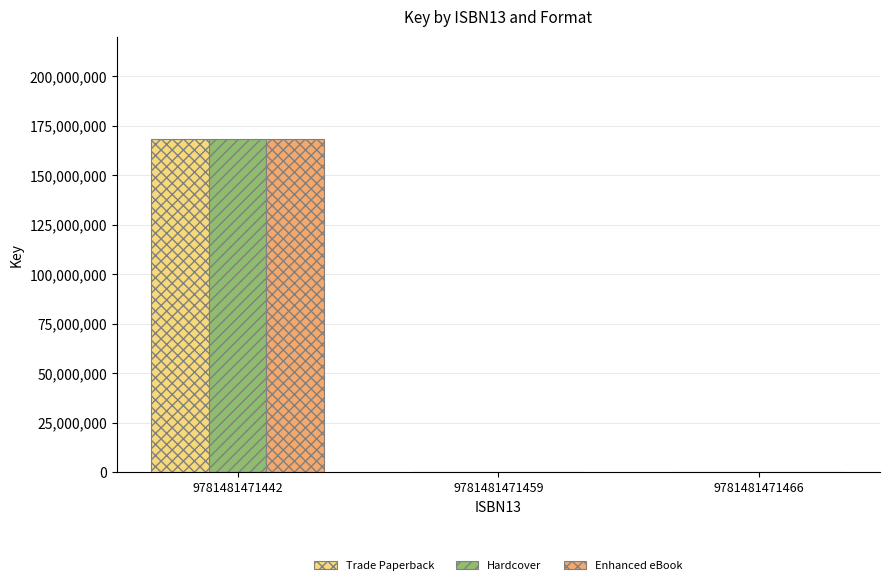

Reading left to right, transcribe all the data shown in this chart.

Trade Paperback: 9781481471442=168527736	9781481471459=0	9781481471466=0
Hardcover: 9781481471442=168527736	9781481471459=0	9781481471466=0
Enhanced eBook: 9781481471442=168527736	9781481471459=0	9781481471466=0